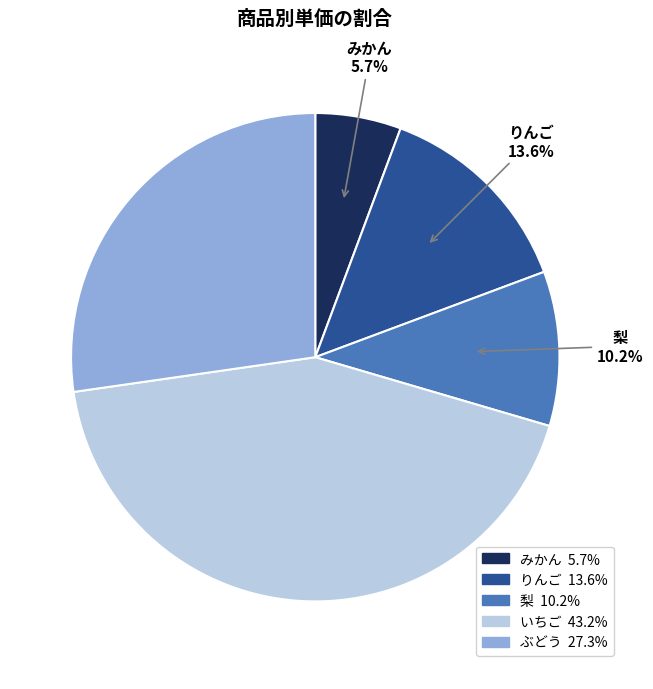

Is there a majority slice in this chart?

No